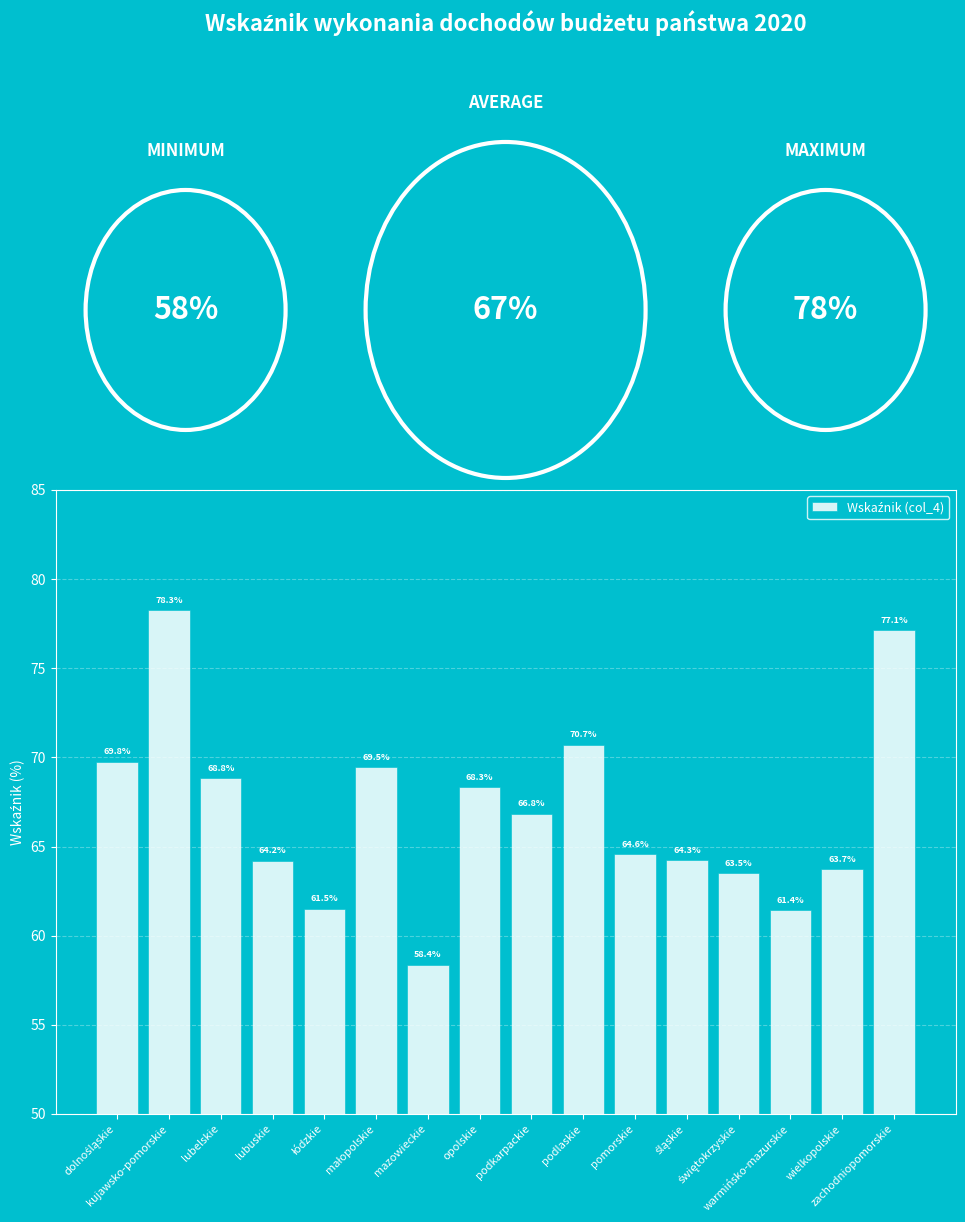

What is the value of the 7th bar from the left?

58.4